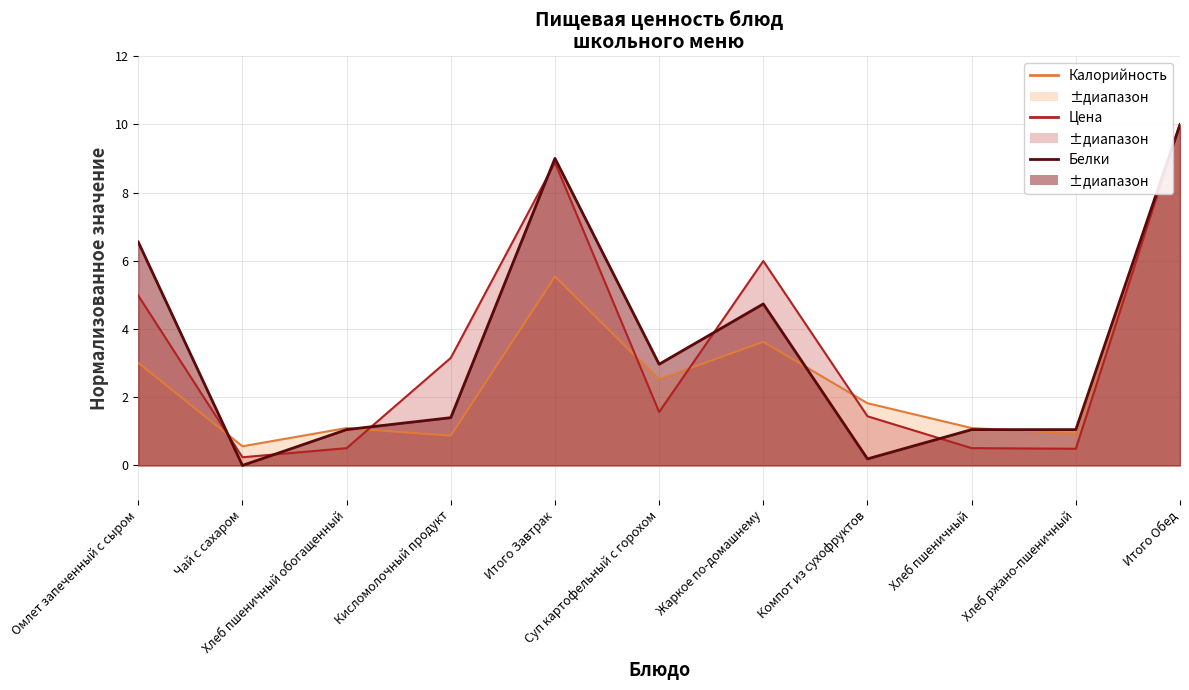

What is the value of the Белки point at the 8th from the left?

0.2